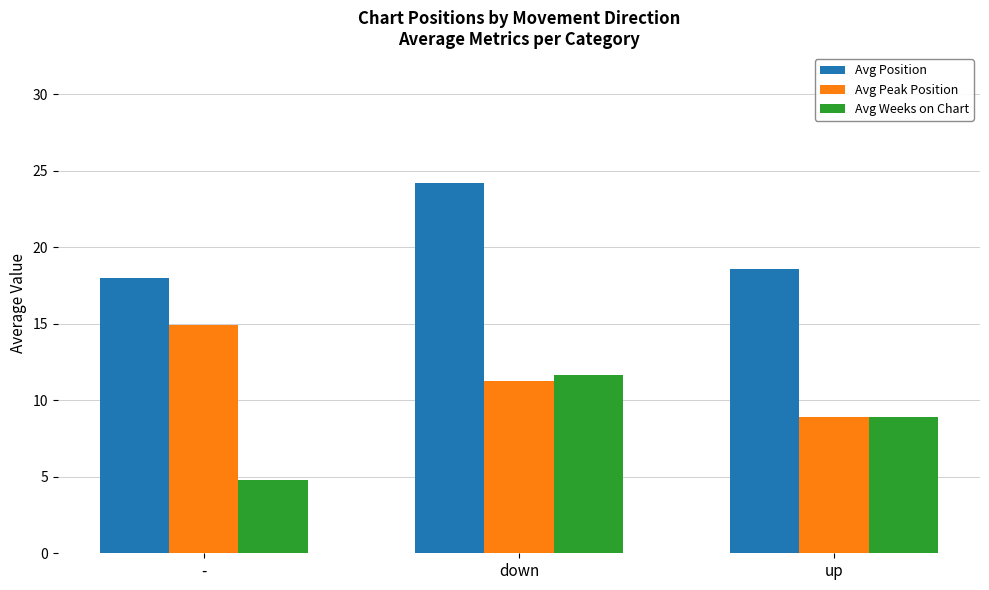

What is the average value of the Avg Peak Position series?

11.7